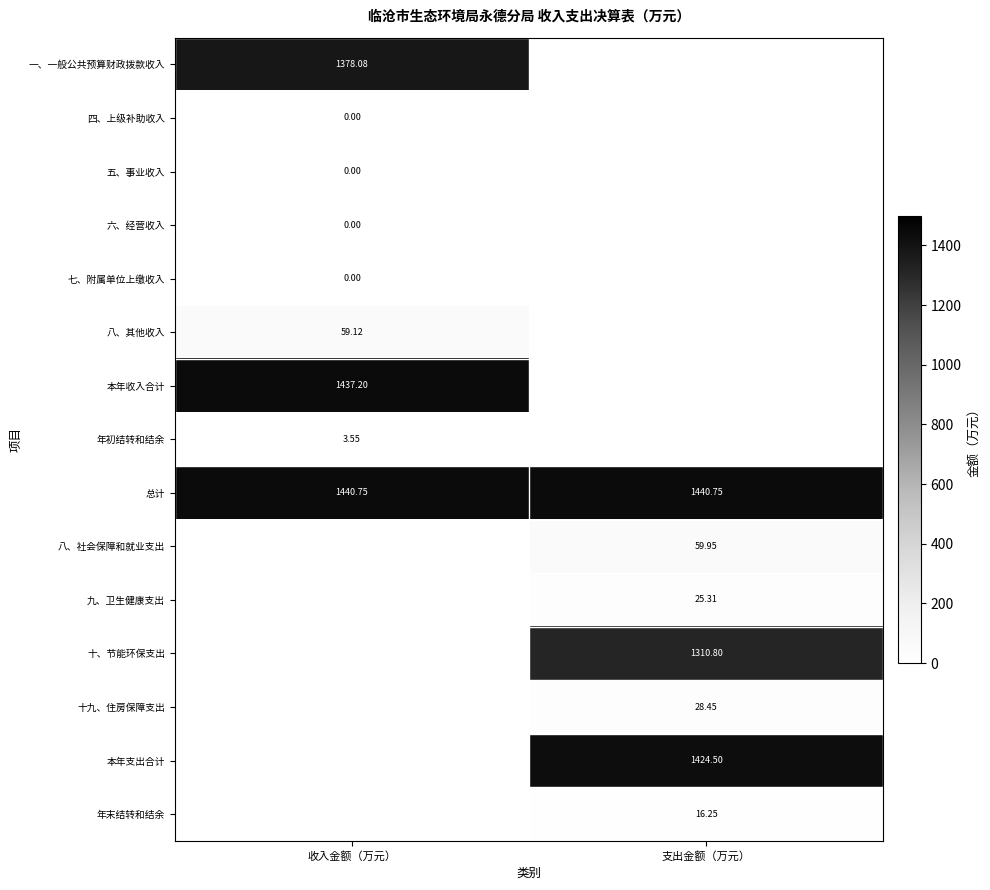

Between 收入金额（万元） and 支出金额（万元）, which series saw the biggest shift?

总计